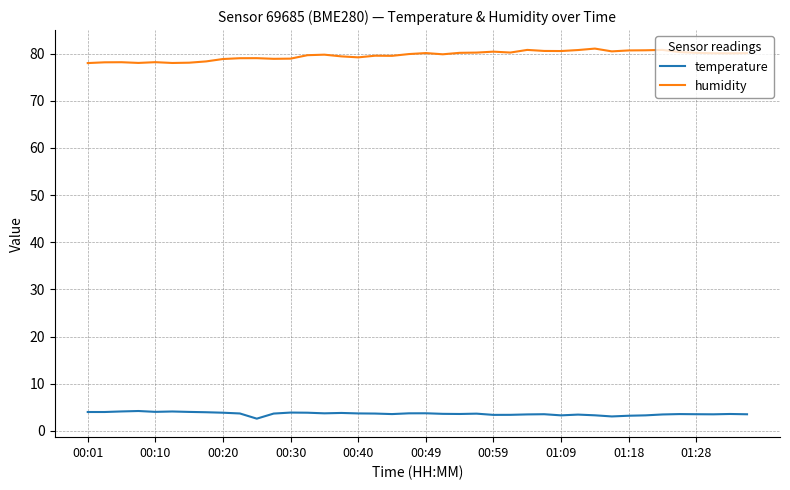

True or false: temperature and humidity cross at least once.

False